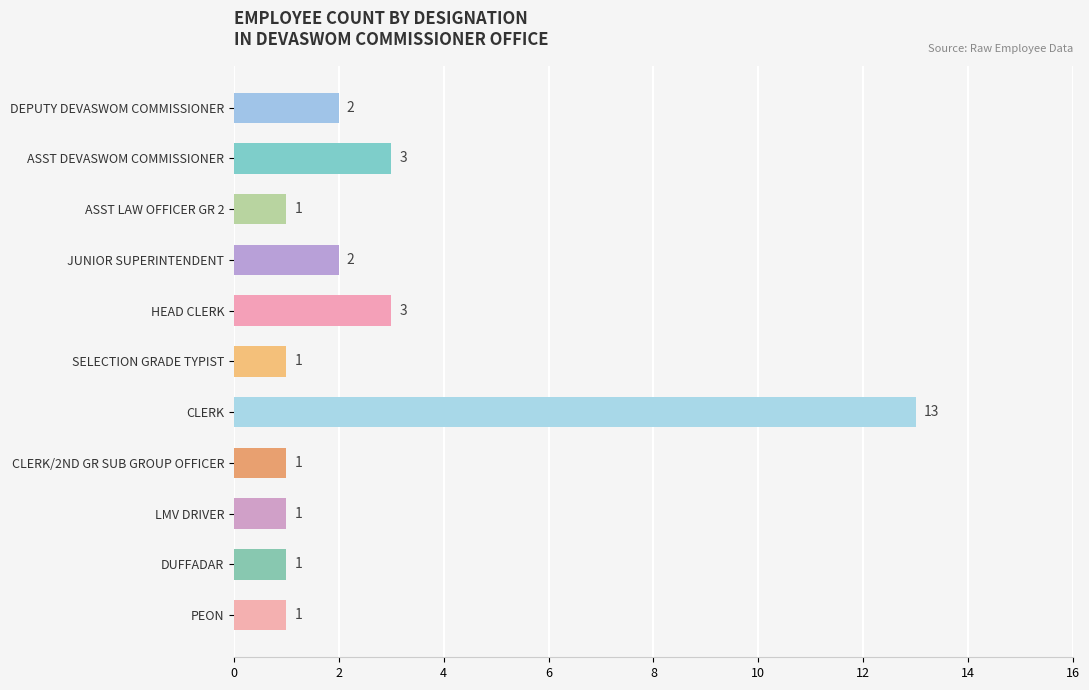

The value at LMV DRIVER is 2. True or false?

False